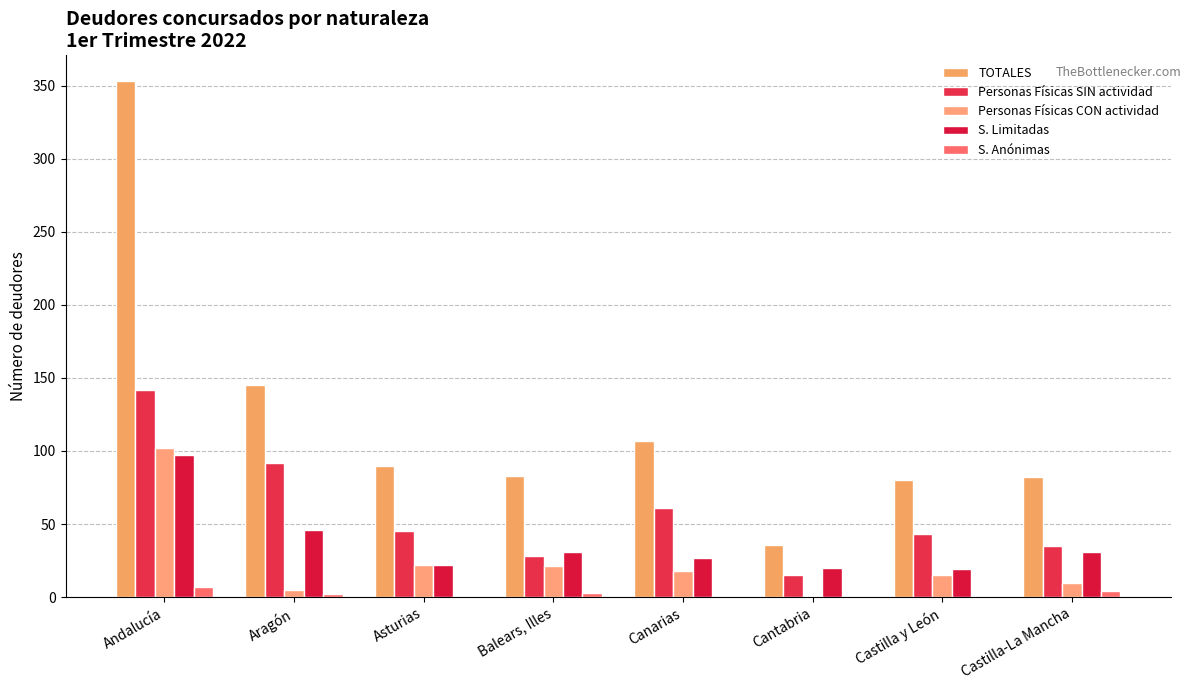

Where is Personas Físicas CON actividad nearest to the value 51?

Asturias